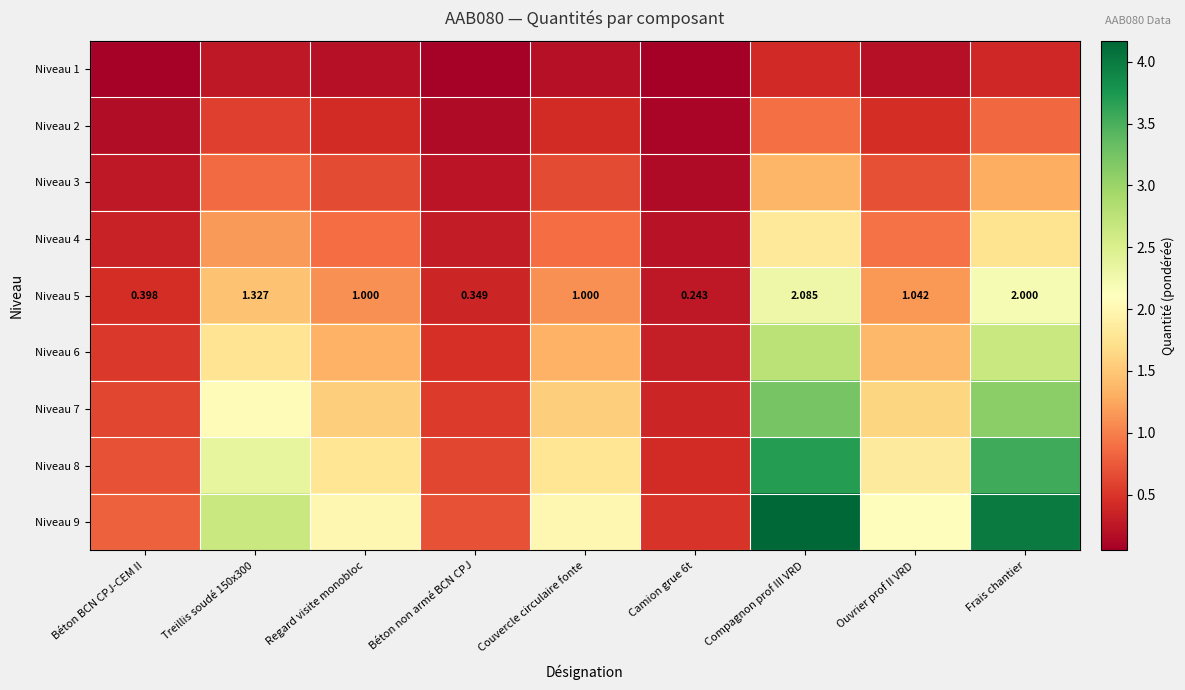

Count the number of data series in this chart.

9